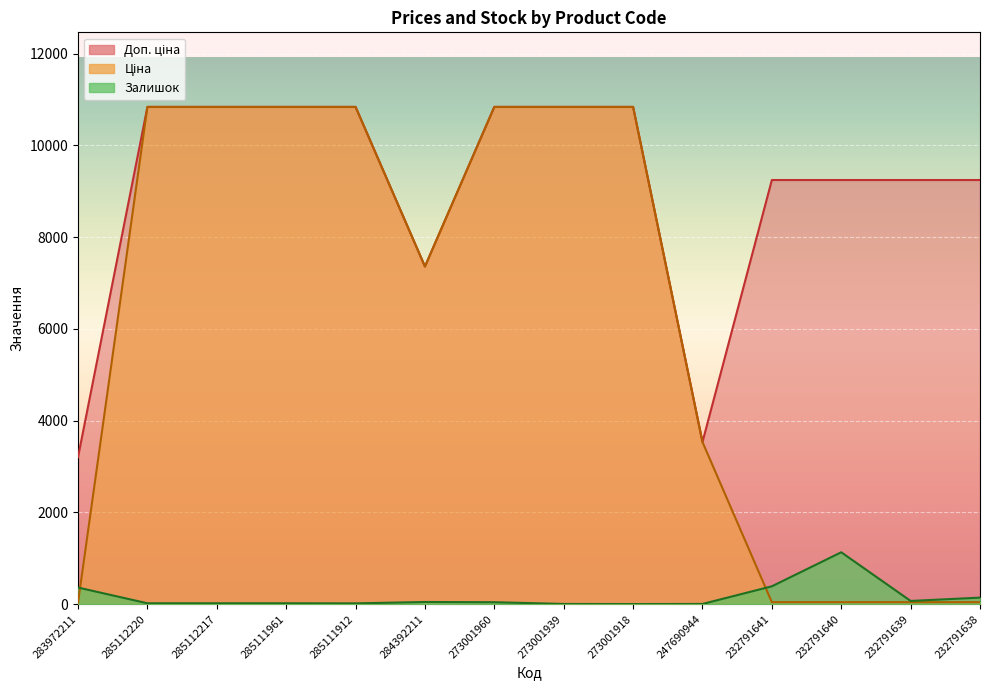

Where is the first local minimum for Залишок?

285111912